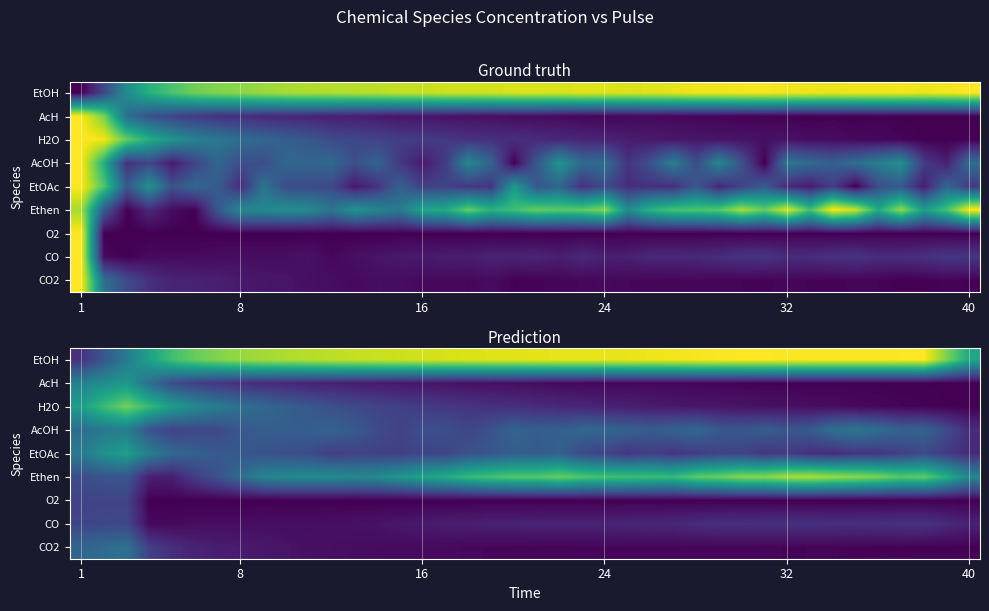

What is the greatest value displayed?

1.0